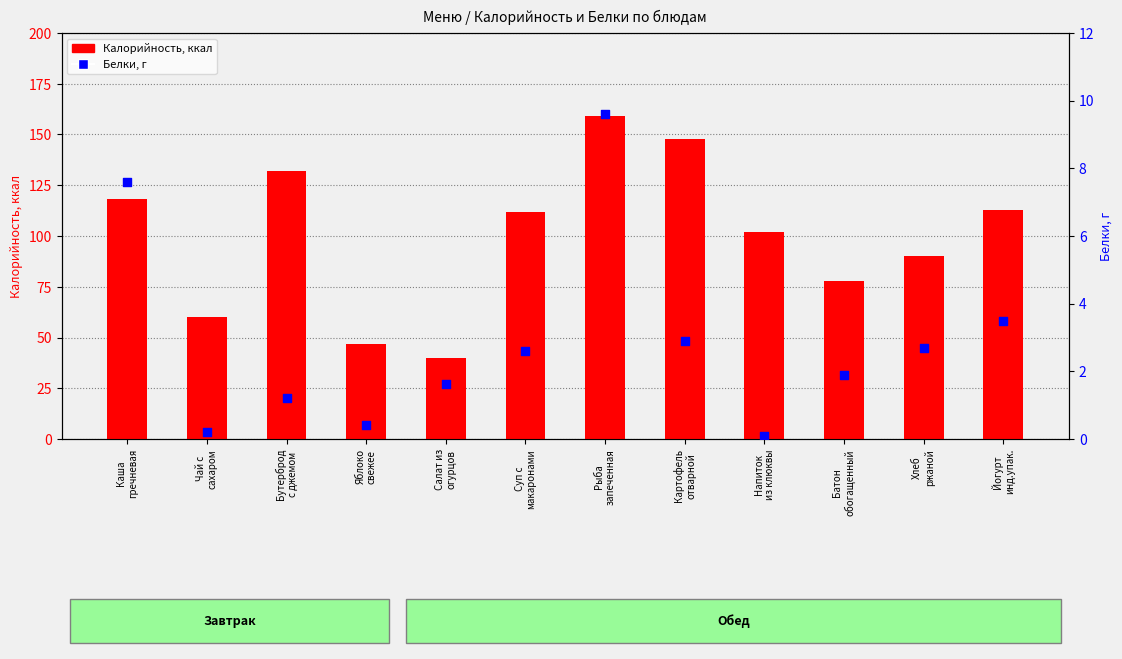

At which category is the sum across all series the highest?

Рыба
запеченная